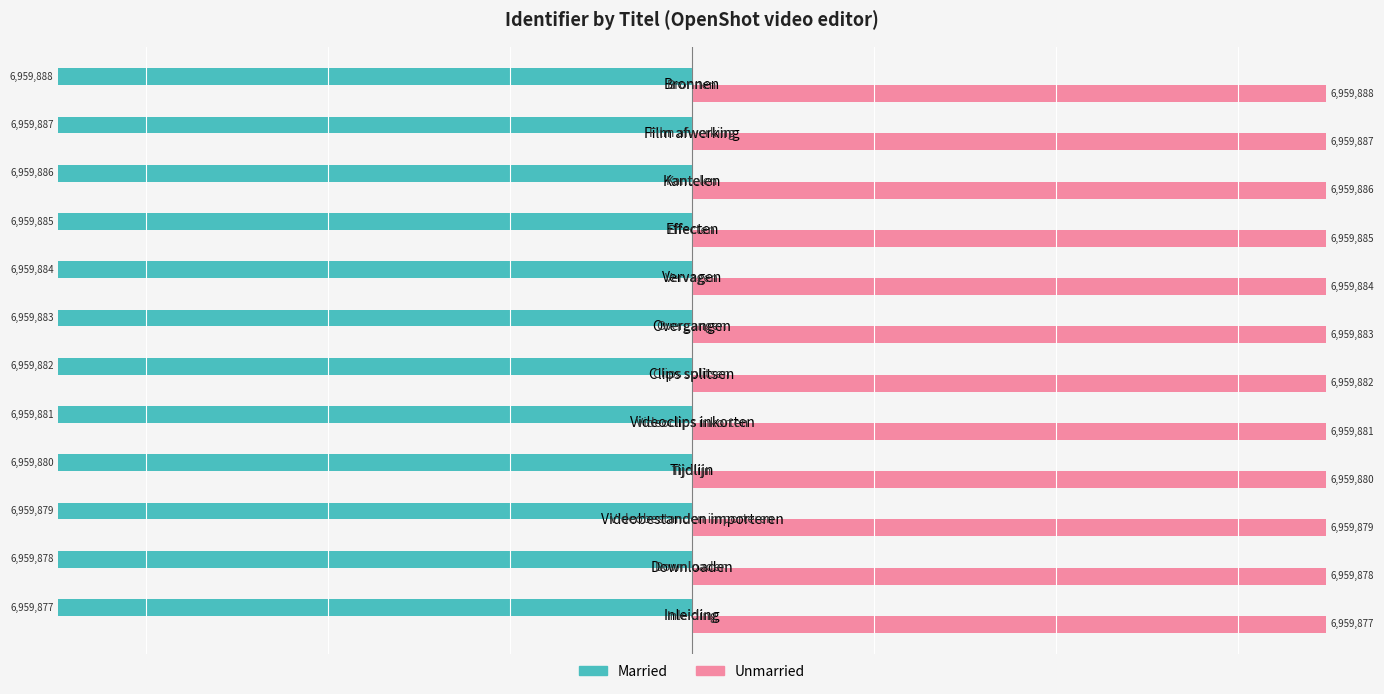

What is the sum of all Married values?

-83518590